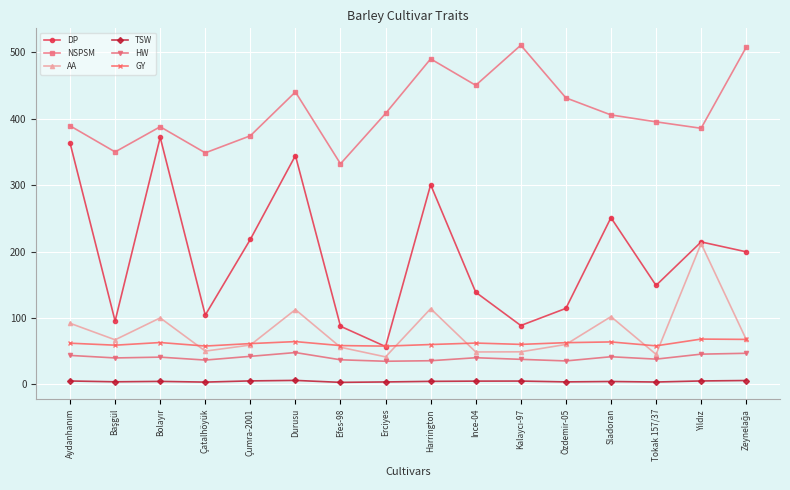

At Çatalhöyük, list the series in order from smallest to largest.

TSW, HW, AA, GY, DP, NSPSM